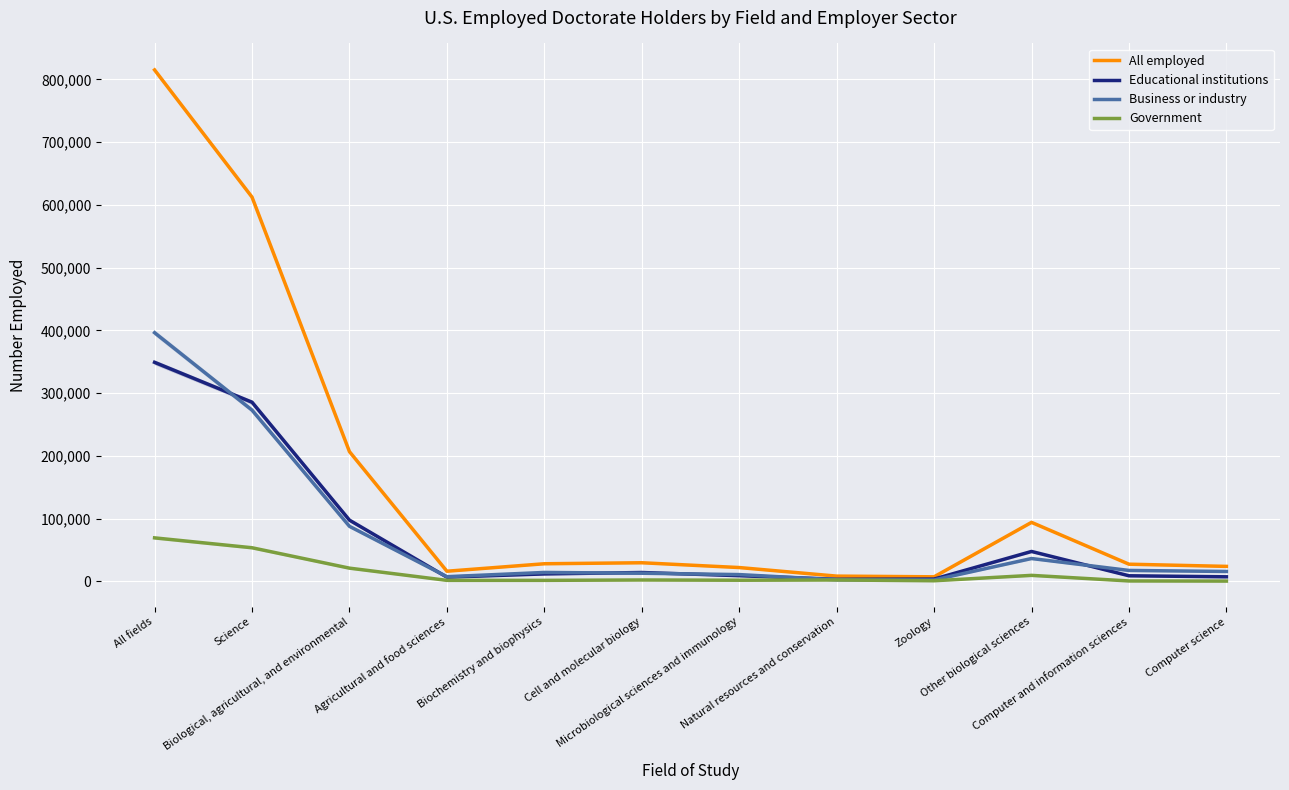

Reading left to right, list all the values displayed in this chart.

All employed: All fields=815100	Science=612450	Biological, agricultural, and environmental=206900	Agricultural and food sciences=16350	Biochemistry and biophysics=28250	Cell and molecular biology=29850	Microbiological sciences and immunology=22200	Natural resources and conservation=8550	Zoology=7450	Other biological sciences=94200	Computer and information sciences=27550	Computer science=24050
Educational institutions: All fields=349200	Science=285650	Biological, agricultural, and environmental=97750	Agricultural and food sciences=6900	Biochemistry and biophysics=12050	Cell and molecular biology=14300	Microbiological sciences and immunology=9250	Natural resources and conservation=3500	Zoology=3850	Other biological sciences=47850	Computer and information sciences=9100	Computer science=7450
Business or industry: All fields=396400	Science=273050	Biological, agricultural, and environmental=87900	Agricultural and food sciences=7650	Biochemistry and biophysics=14400	Cell and molecular biology=13150	Microbiological sciences and immunology=11000	Natural resources and conservation=2650	Zoology=2450	Other biological sciences=36600	Computer and information sciences=17600	Computer science=15950
Government: All fields=69500	Science=53750	Biological, agricultural, and environmental=21250	Agricultural and food sciences=1800	Biochemistry and biophysics=1800	Cell and molecular biology=2400	Microbiological sciences and immunology=2000	Natural resources and conservation=2400	Zoology=1150	Other biological sciences=9750	Computer and information sciences=850	Computer science=650